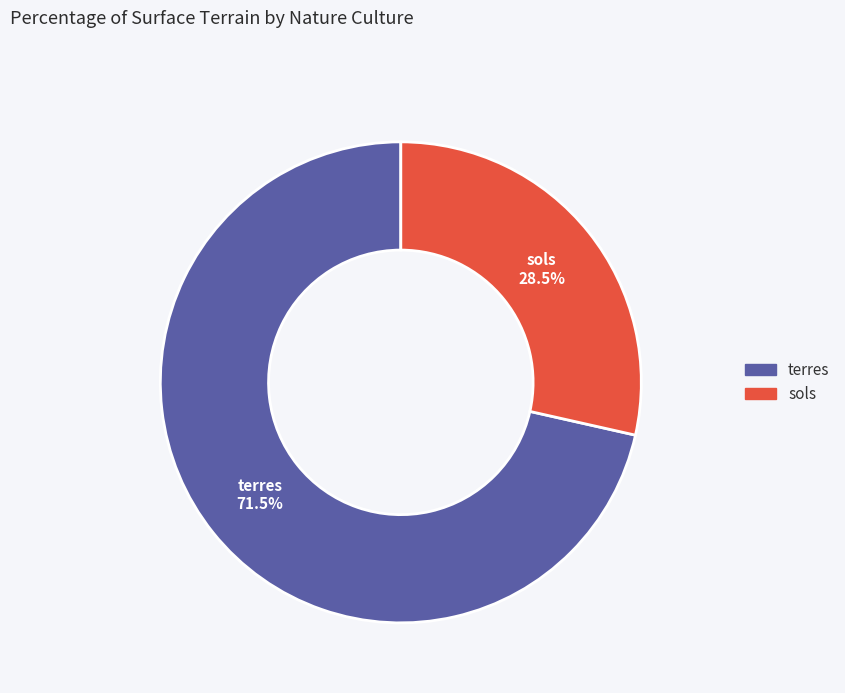

Which category has the biggest portion of the pie?

terres